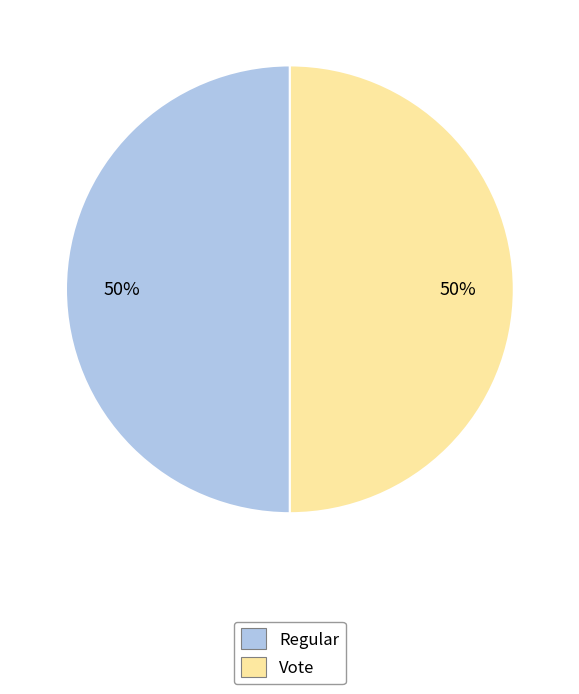

To the nearest percent, what is the average slice percentage?

50%